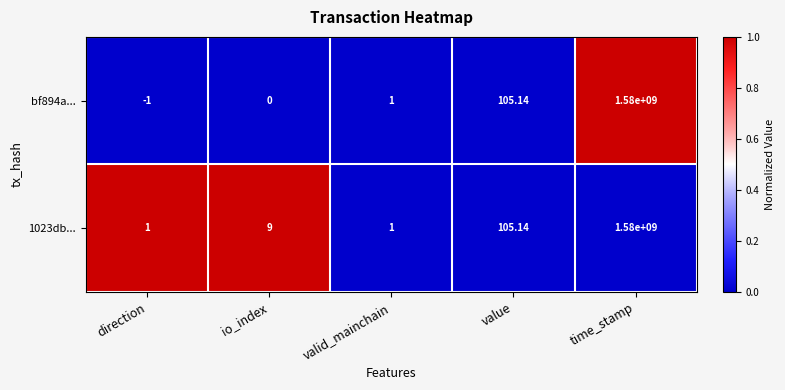

Rank the categories by bf894a... value from lowest to highest.

direction, io_index, valid_mainchain, value, time_stamp